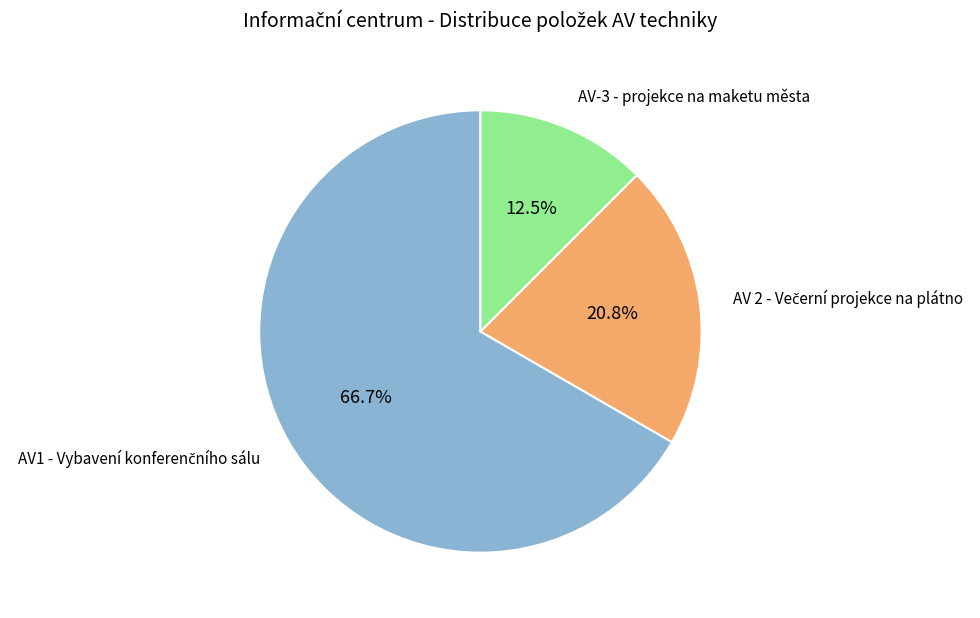

Count the number of slices in the pie.

3